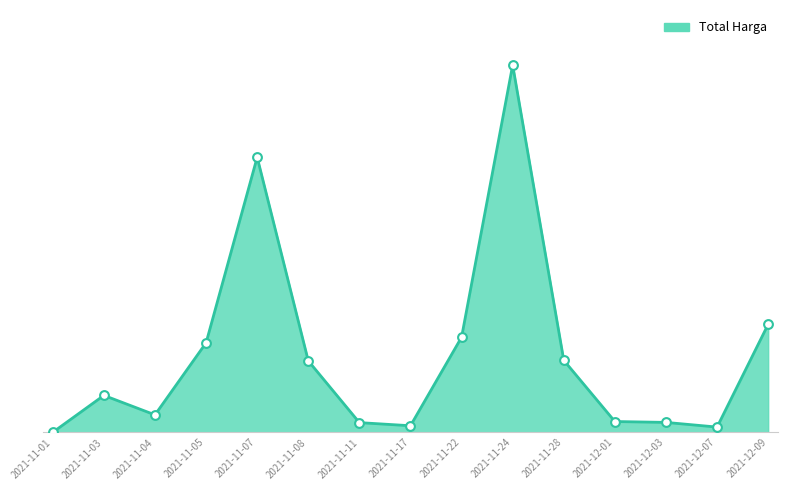

What is the ratio of the value at 2021-11-28 to the value at 2021-11-04?

4.1